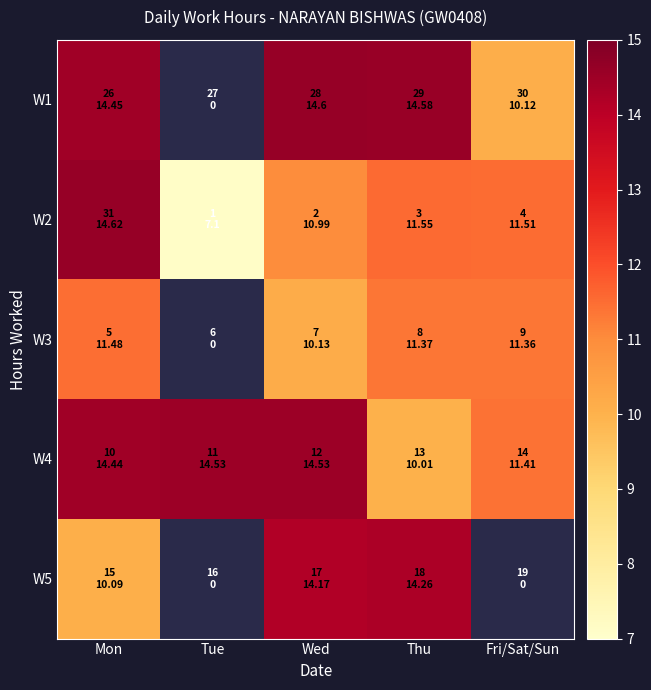

Rank the series by their maximum value, from highest to lowest.

W2, W1, W4, W5, W3